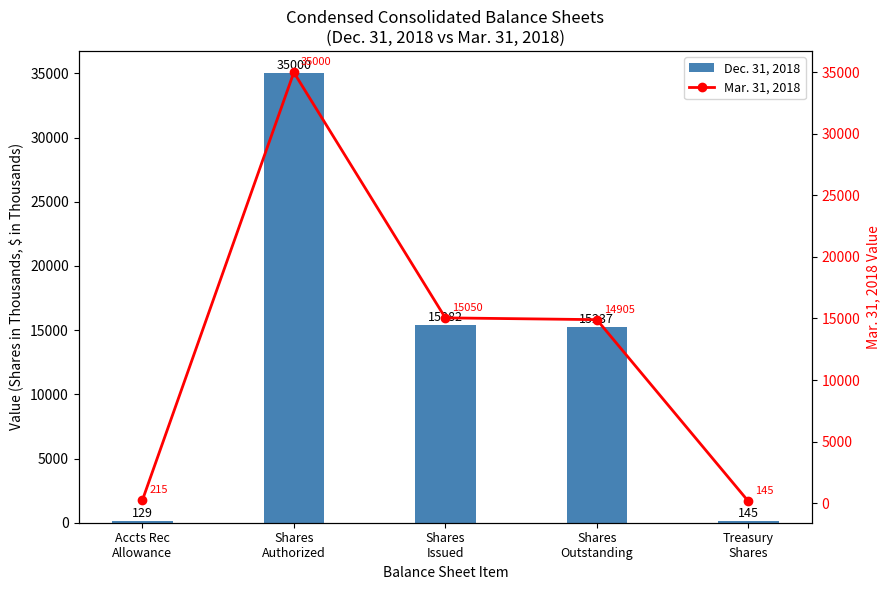

Reading right to left, what are all the values shown in this chart?

Dec. 31, 2018: 145	15237	15382	35000	129
Mar. 31, 2018: 145	14905	15050	35000	215